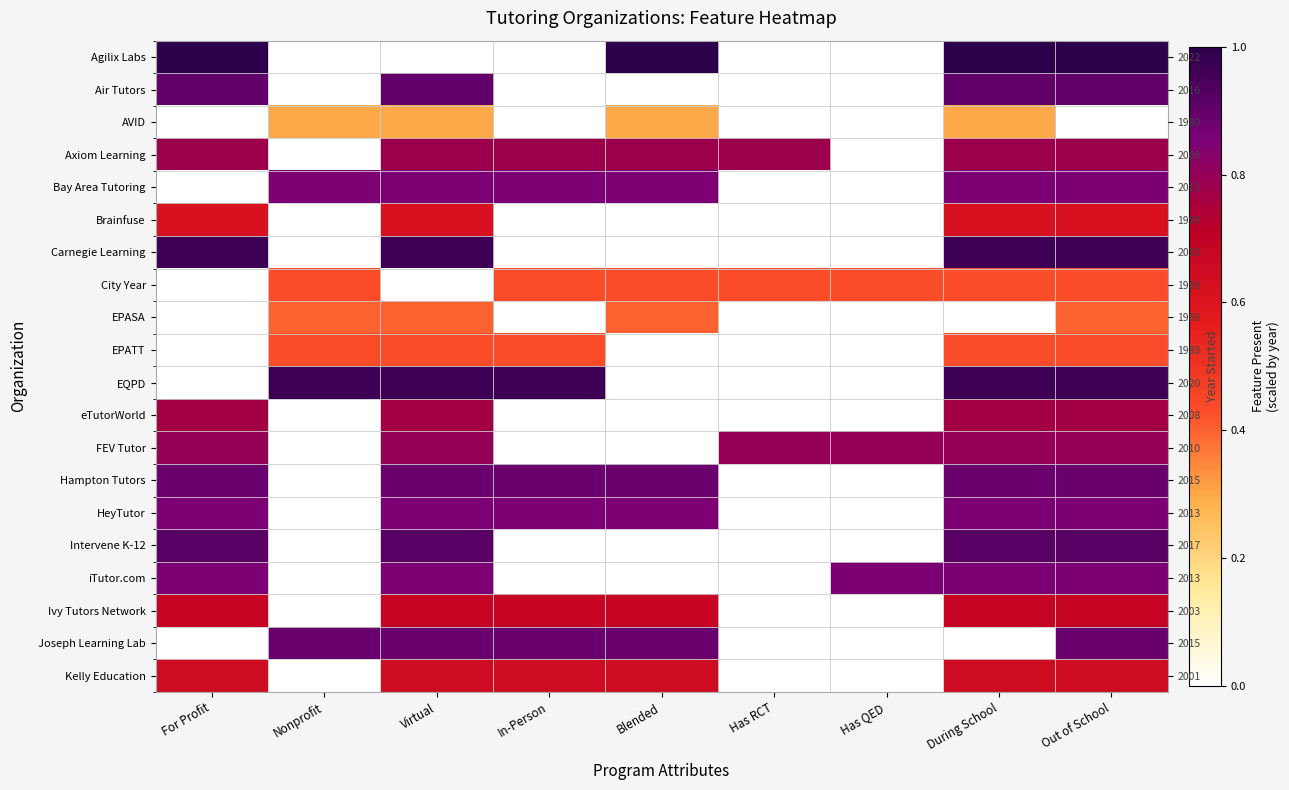

Rank the series at Virtual from lowest to highest value.

Agilix Labs, City Year, AVID, EPASA, EPATT, Brainfuse, Kelly Education, Ivy Tutors Network, eTutorWorld, Axiom Learning, FEV Tutor, Bay Area Tutoring, HeyTutor, iTutor.com, Hampton Tutors, Joseph Learning Lab, Air Tutors, Intervene K-12, Carnegie Learning, EQPD